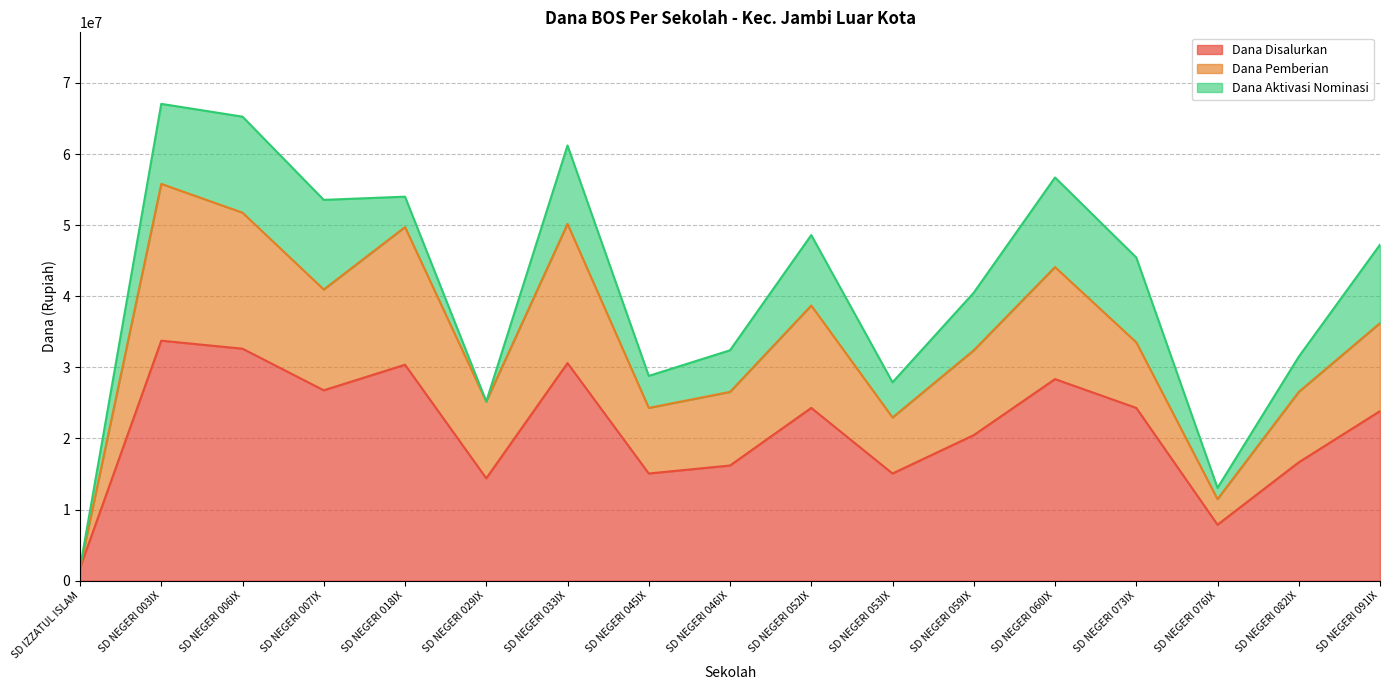

What is the label of the 16th point from the left?

SD NEGERI 082IX